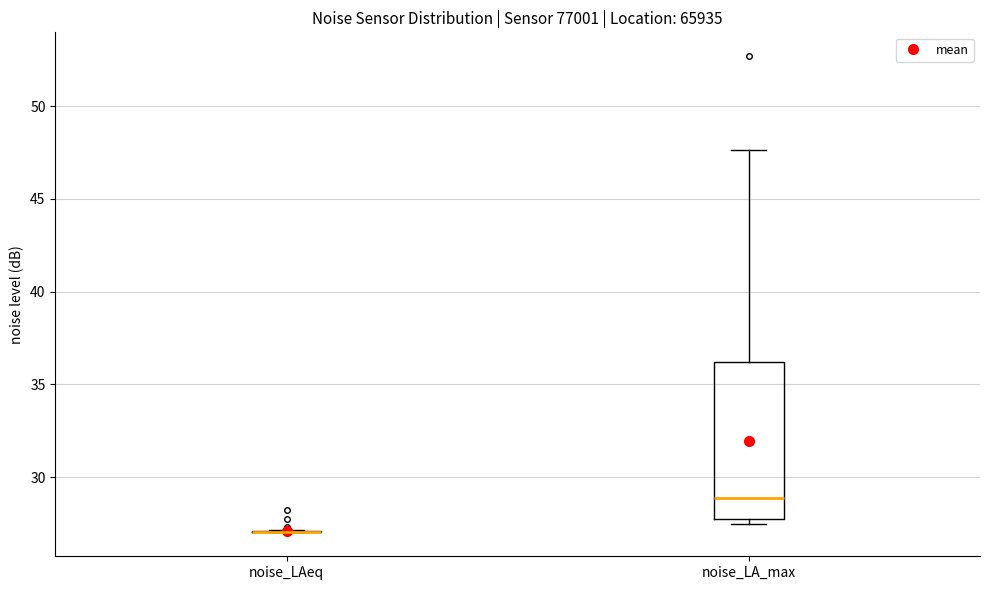

Comparing the boxes themselves (not the whiskers), which one is the tallest?

noise_LA_max